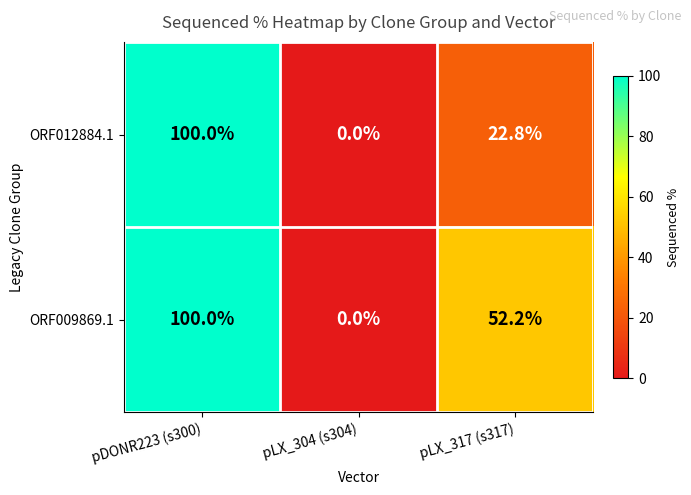

At which category does the chart reach its peak across all series?

pDONR223 (s300)